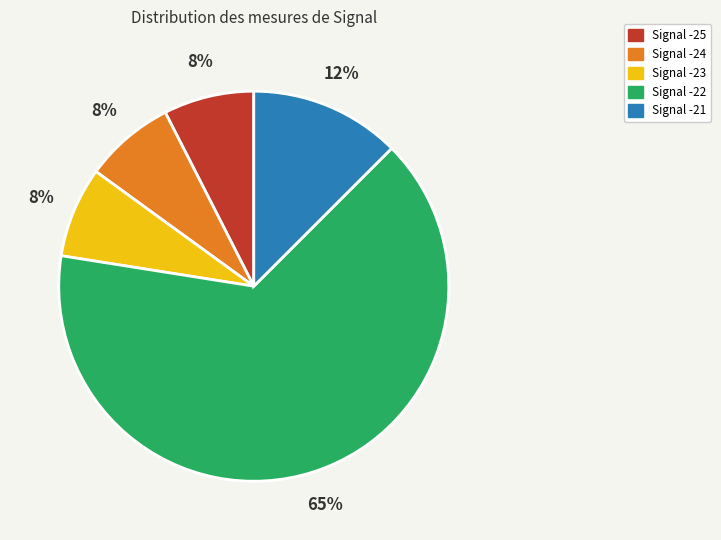

Does any single category account for the majority?

Yes